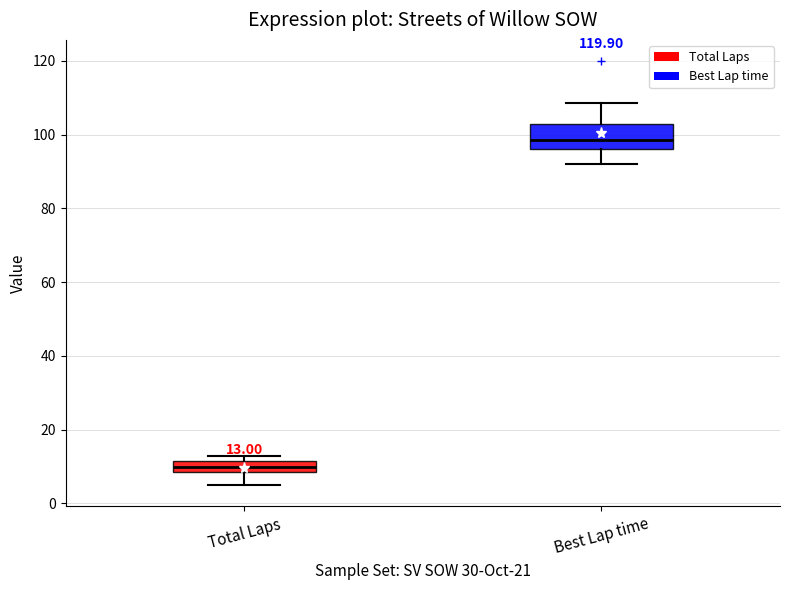

Which box has the lowest median line?

Total Laps